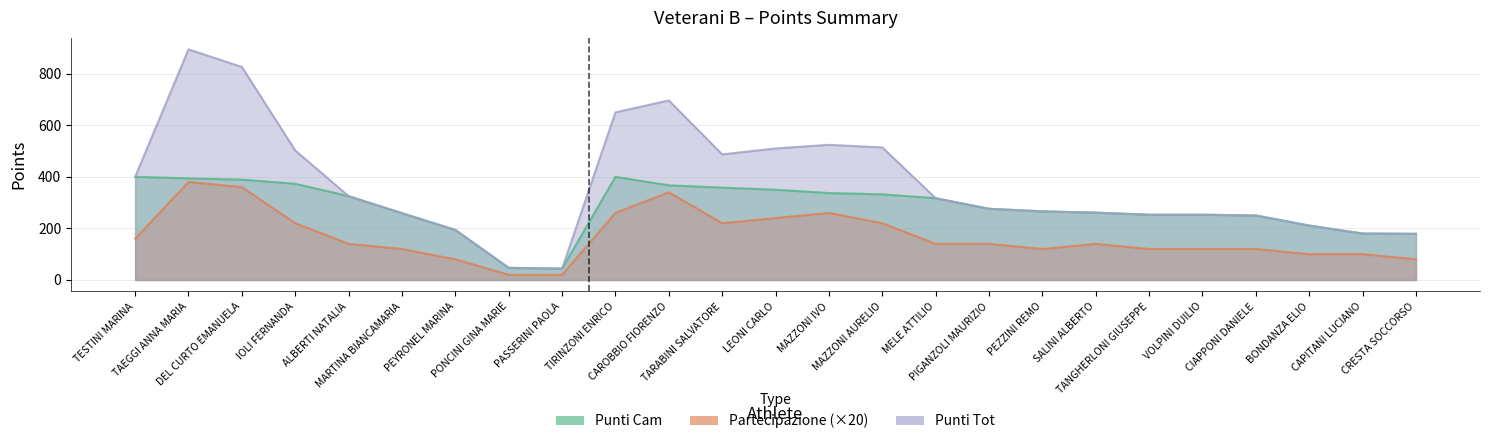

At how many categories does at least one series exceed 449?

9